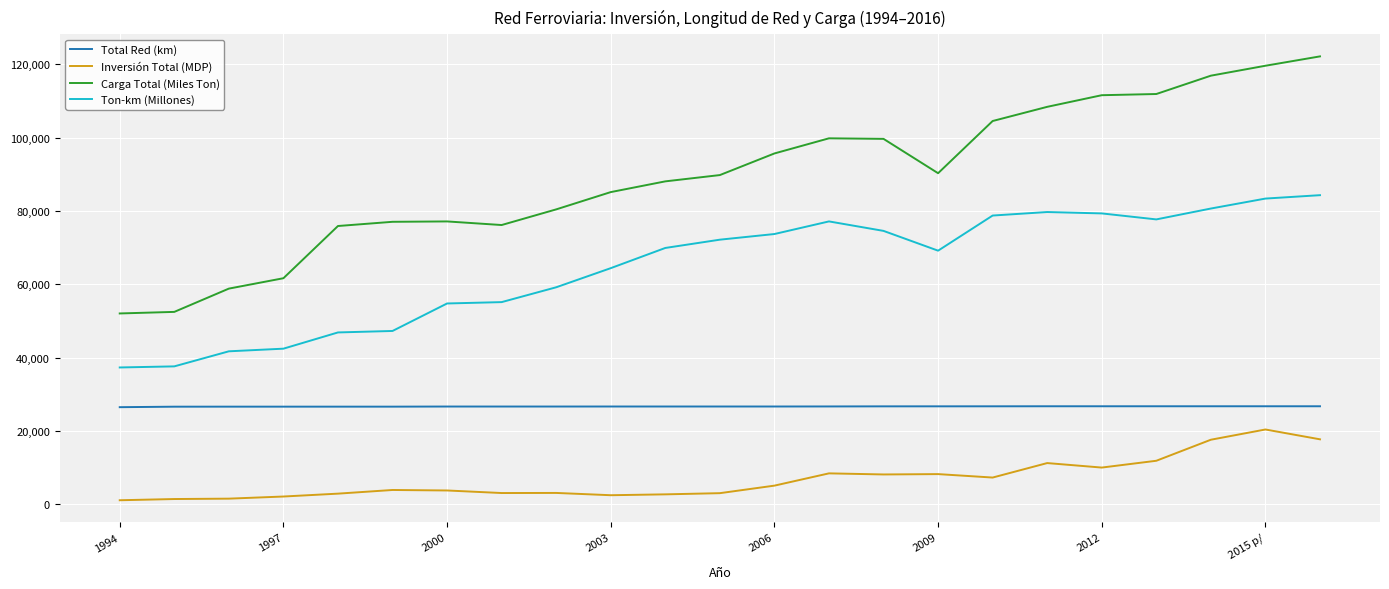

Which series has the widest spread of values?

Carga Total (Miles Ton)